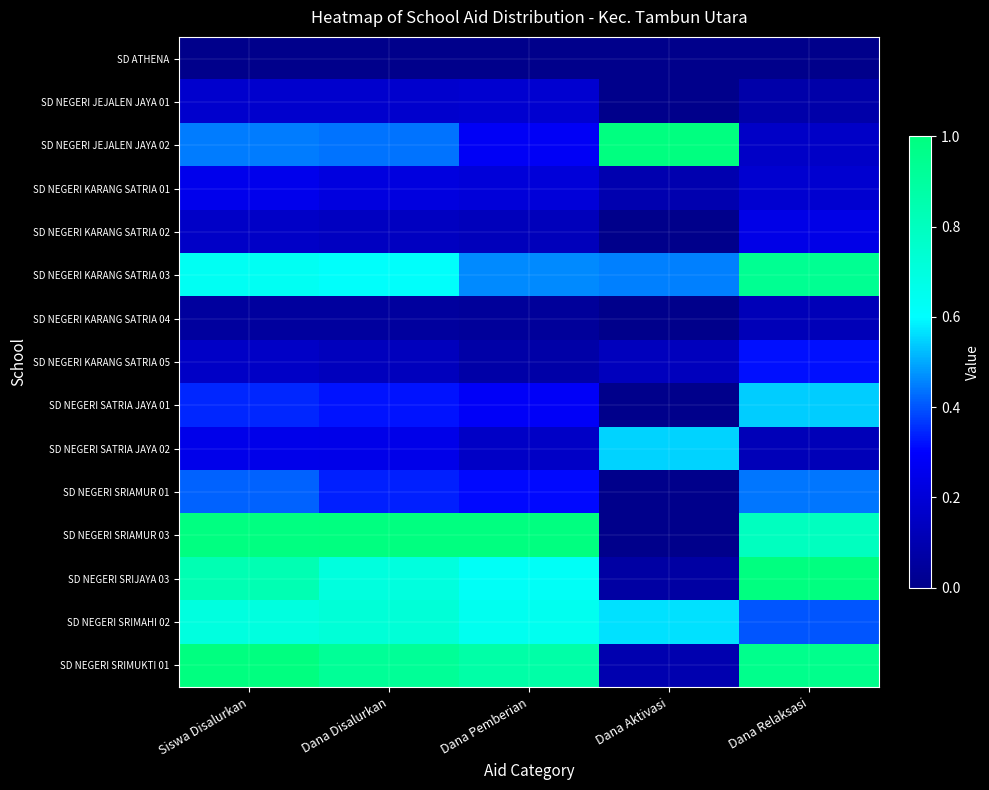

What is the difference between the highest and lowest values at Dana Aktivasi?

1.0